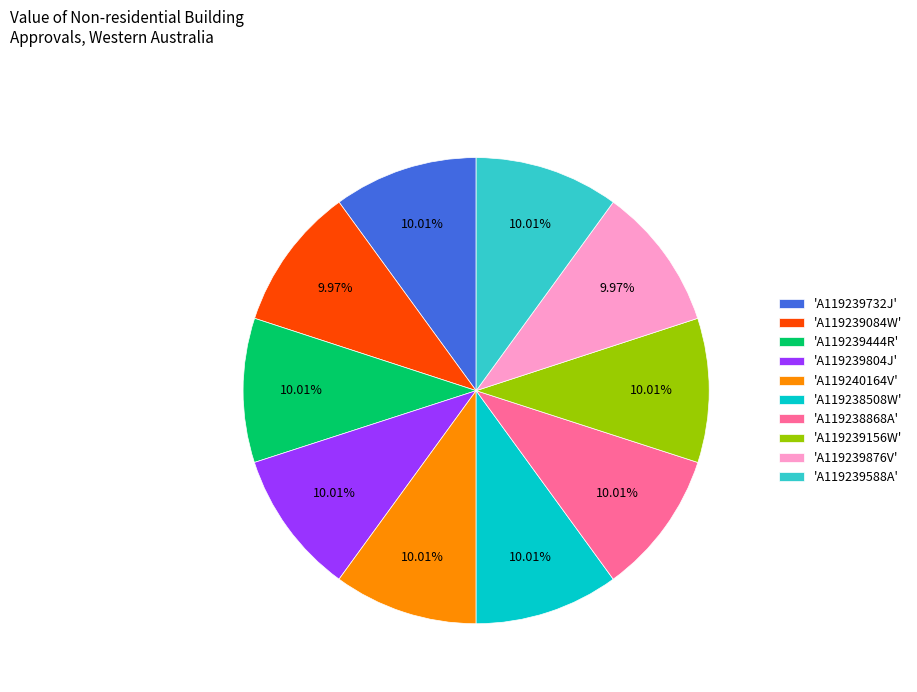

What is the ratio of the value at 'A119239804J' to the value at 'A119240164V'?

1.0